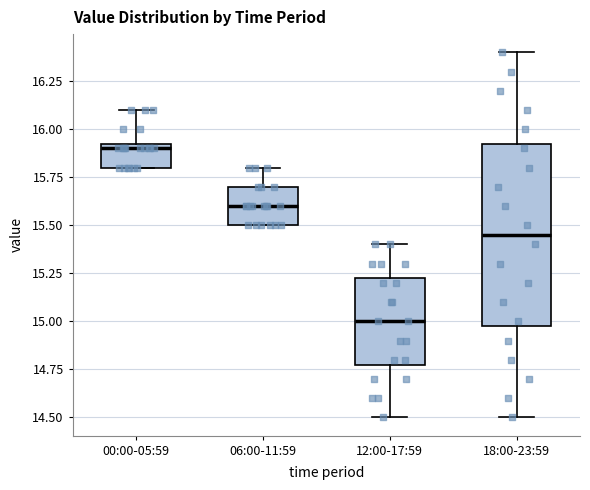

Reading left to right, transcribe this box plot: for each box, give where its median line is, the range the box spans, and where its two whiskers end, as read against the y-axis. The values are not printed on the chart, so give them approximately, as read against the axis.

00:00-05:59: median 15.90, box 15.80 to 15.95, whiskers 15.80 to 16.10
06:00-11:59: median 15.60, box 15.50 to 15.70, whiskers 15.50 to 15.80
12:00-17:59: median 15.00, box 14.80 to 15.25, whiskers 14.50 to 15.40
18:00-23:59: median 15.45, box 15.00 to 15.95, whiskers 14.50 to 16.40